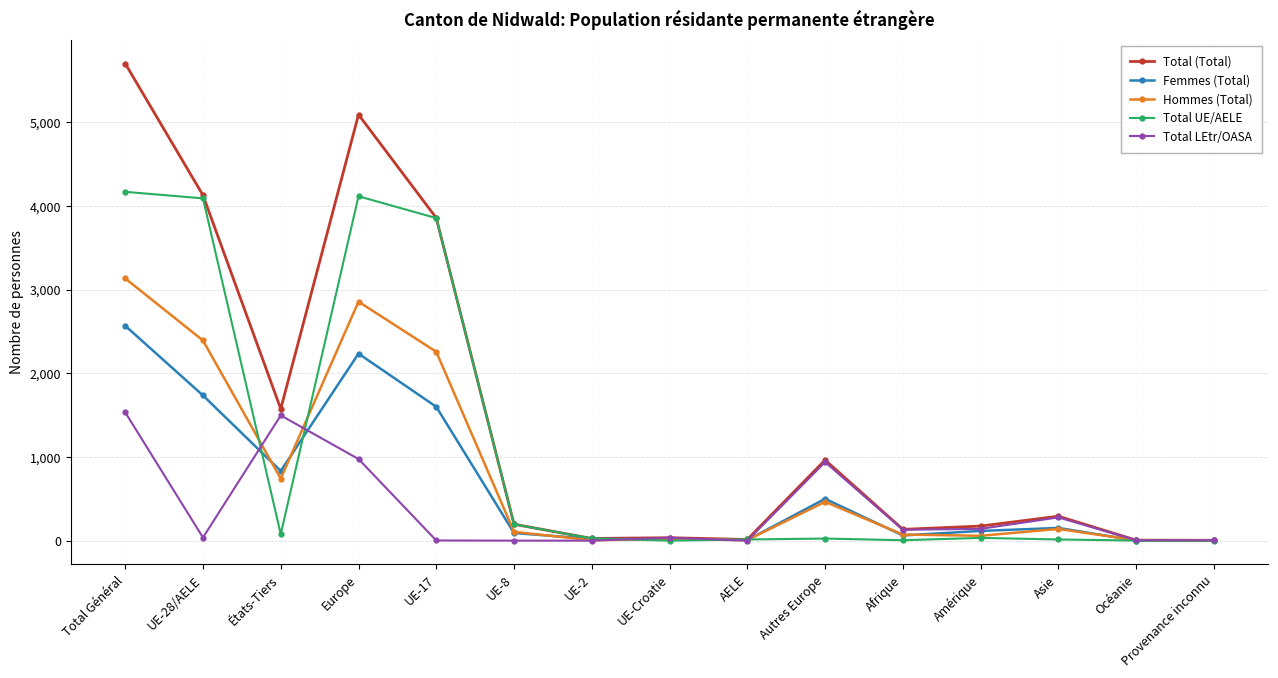

Where do Femmes (Total) and Hommes (Total) first cross each other?

UE-28/AELE and États-Tiers